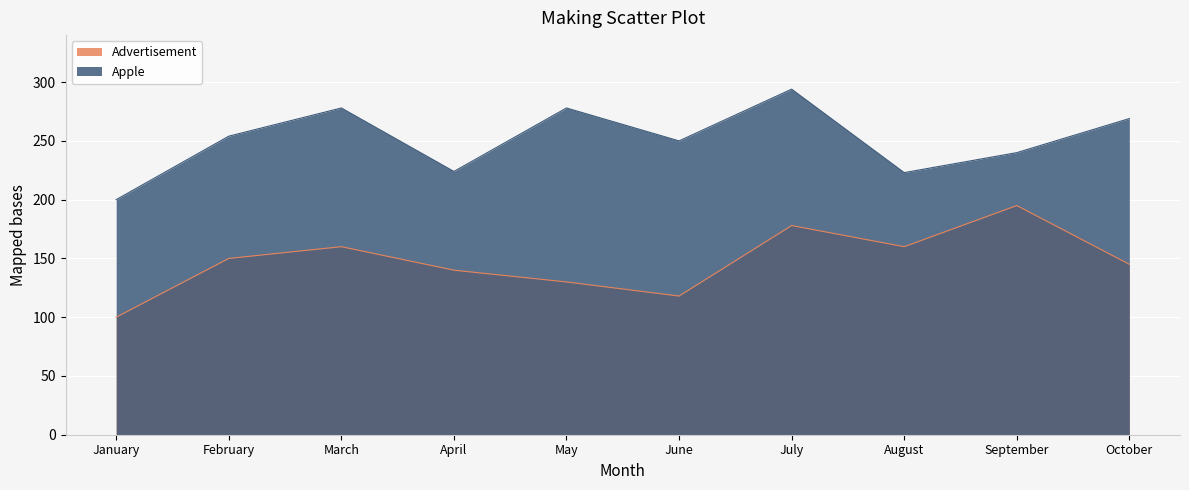

Between April and July, which series saw the biggest shift?

Apple